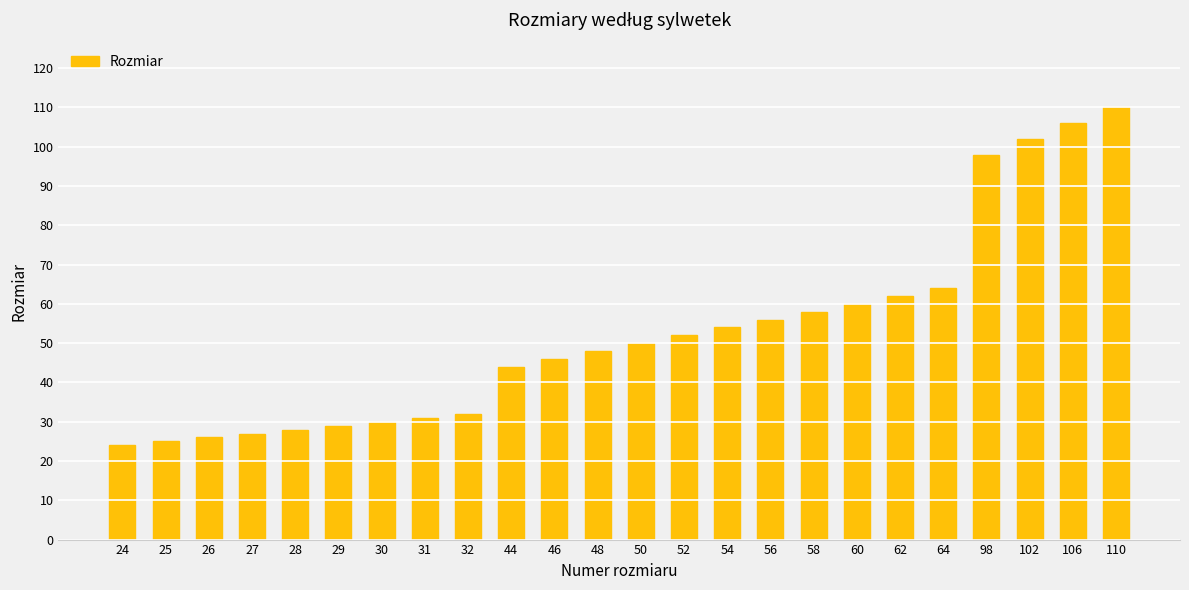

The value at 24 is 12. True or false?

False